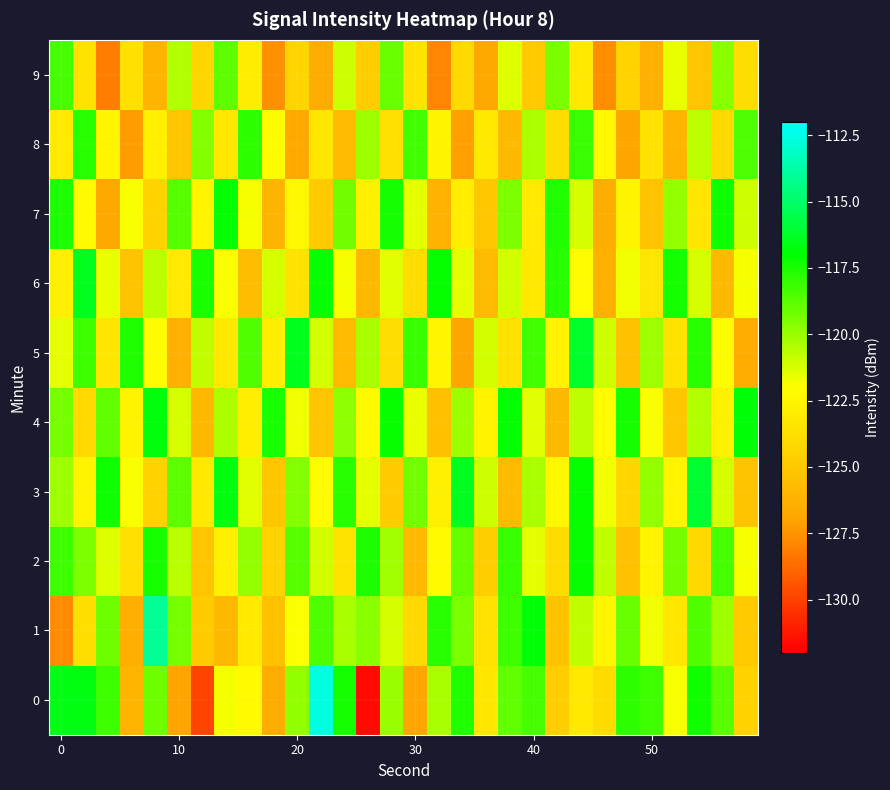

What is the maximum value shown in the chart?

-112.7